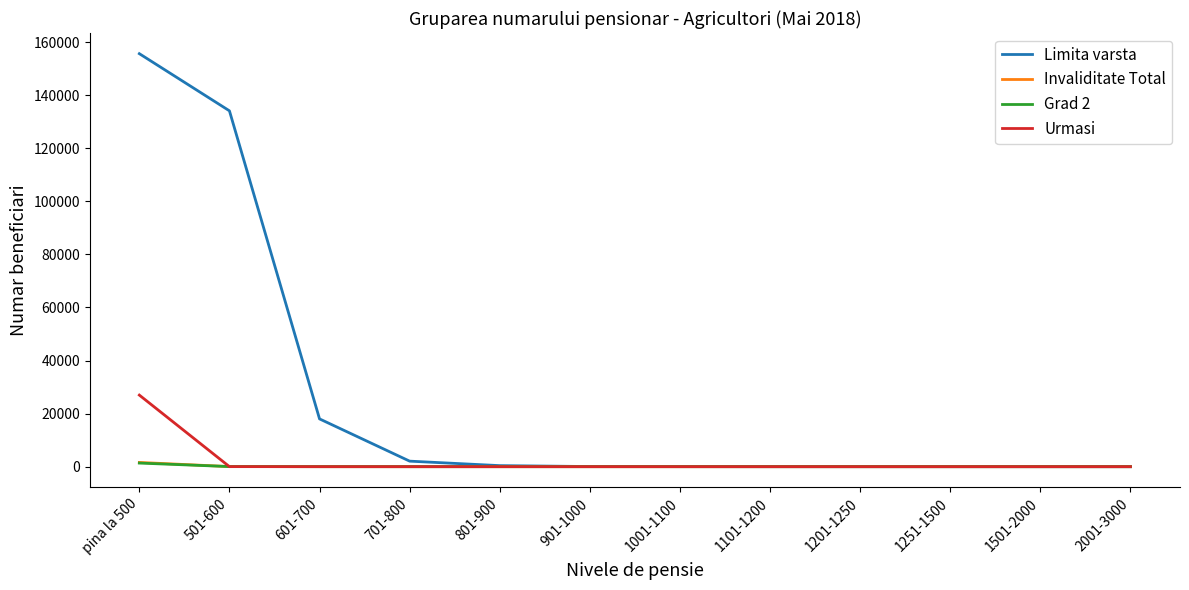

What is the sum of all Grad 2 values?

1400